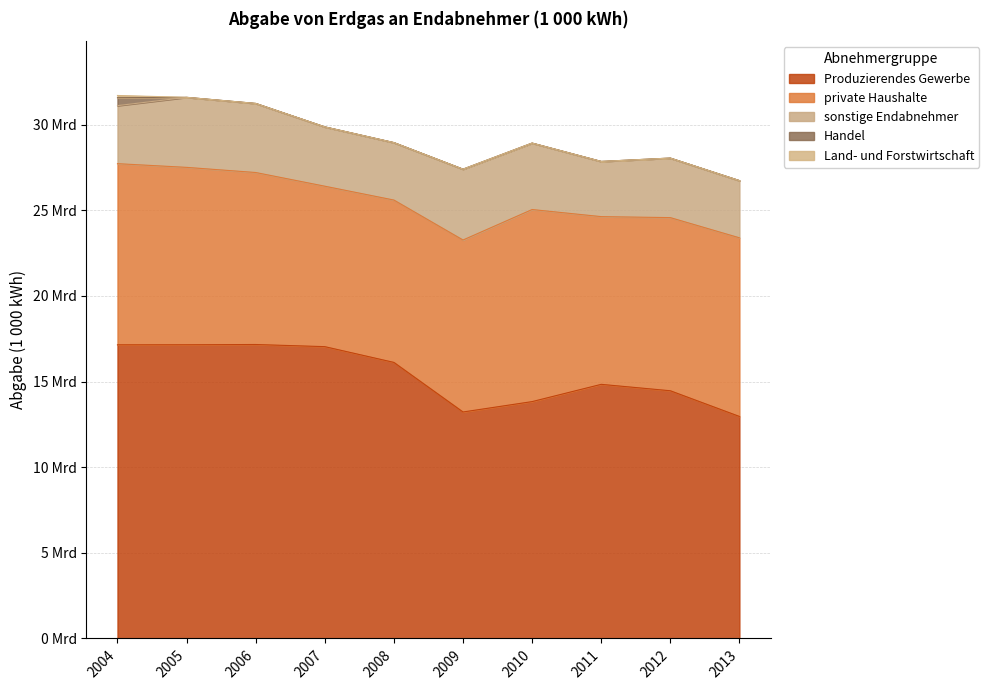

What is the sum of the sonstige Endabnehmer values at 2004 and 2009?

7525157